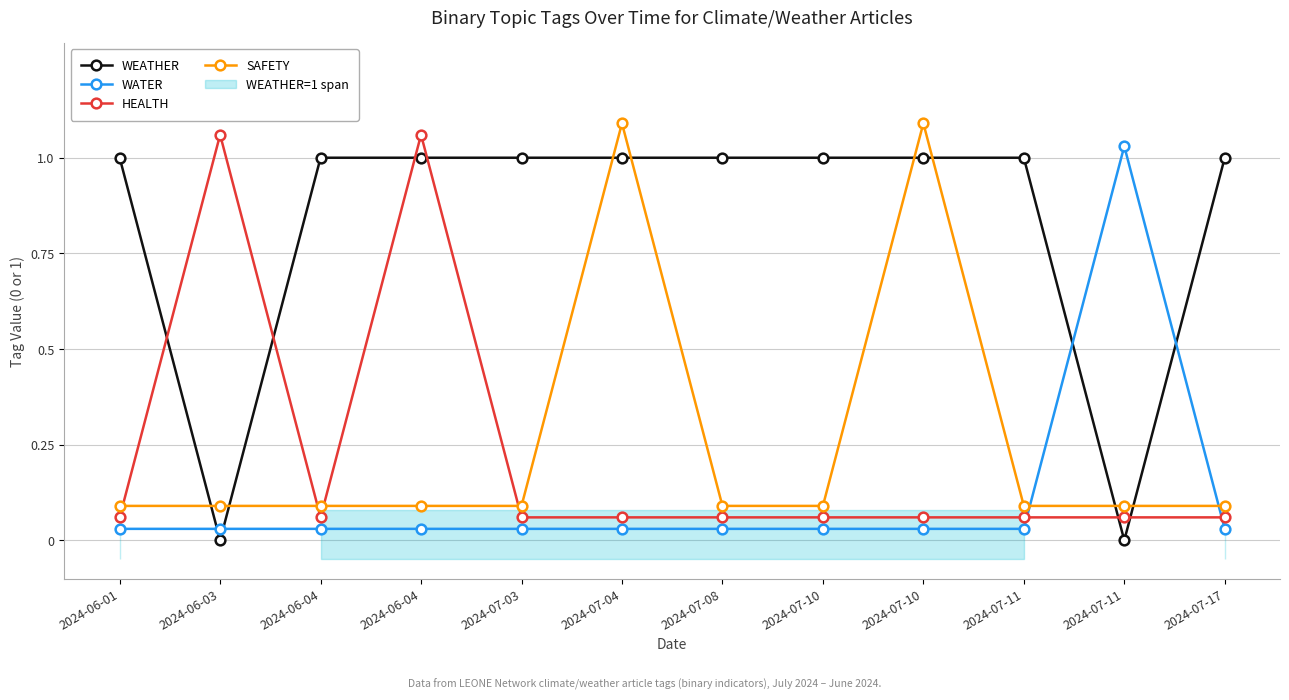

After their last crossing, which series has the higher values: HEALTH or WATER?

HEALTH